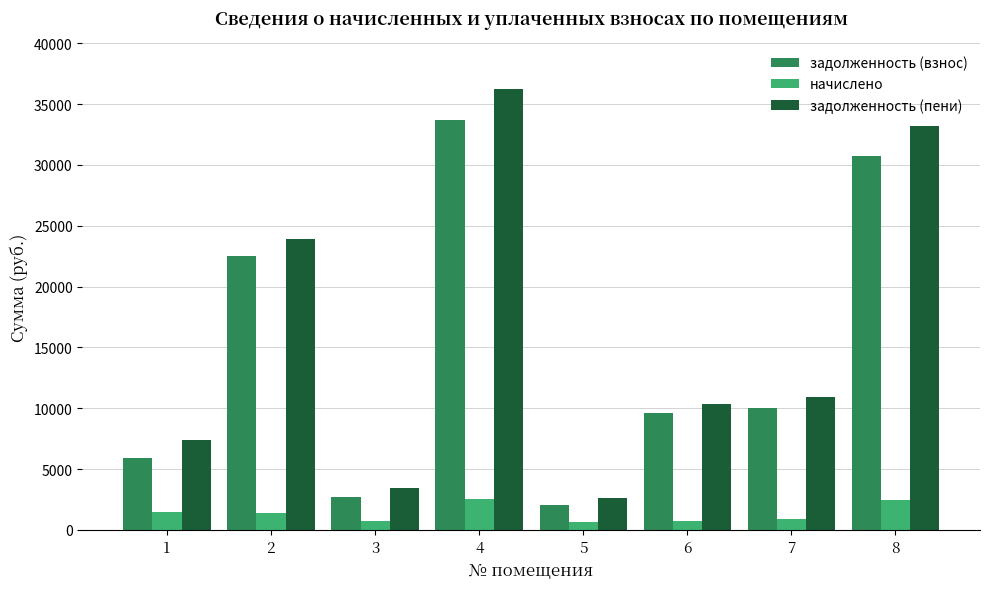

Is the value of задолженность (взнос) at 5 greater than the value of начислено at 3?

Yes